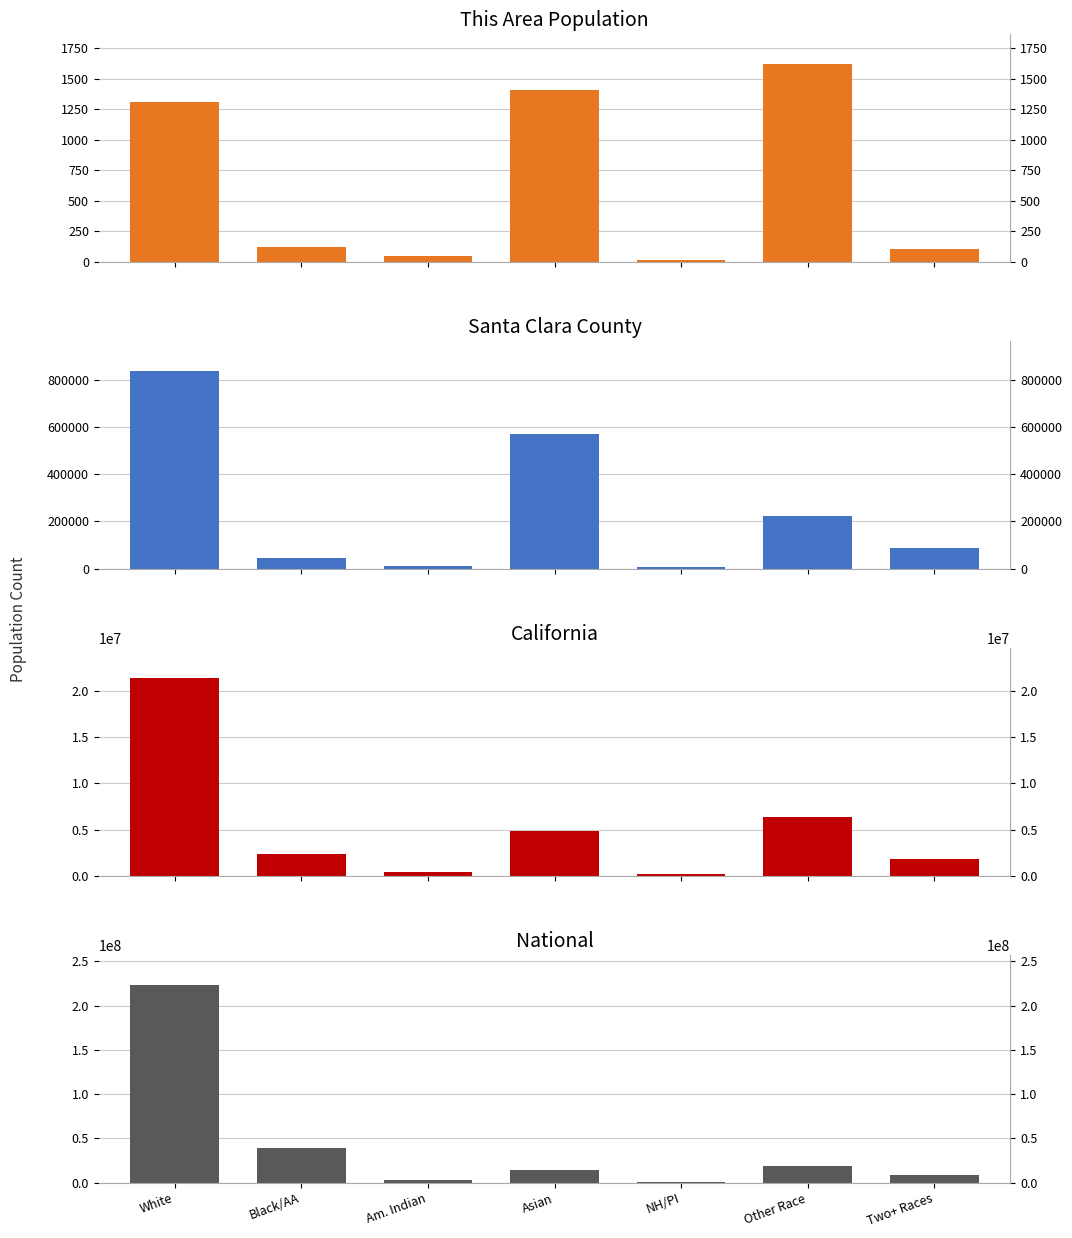

Which label corresponds to the smallest value in the chart?

NH/PI